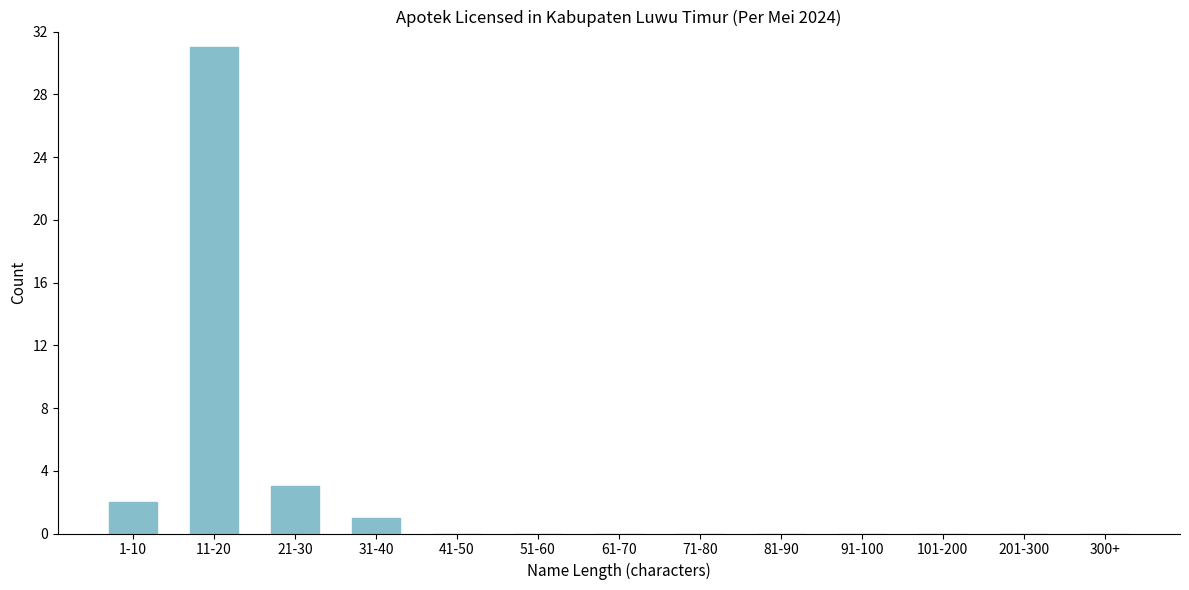

Reading left to right, transcribe all the data shown in this chart.

1-10=2	11-20=31	21-30=3	31-40=1	41-50=0	51-60=0	61-70=0	71-80=0	81-90=0	91-100=0	101-200=0	201-300=0	300+=0